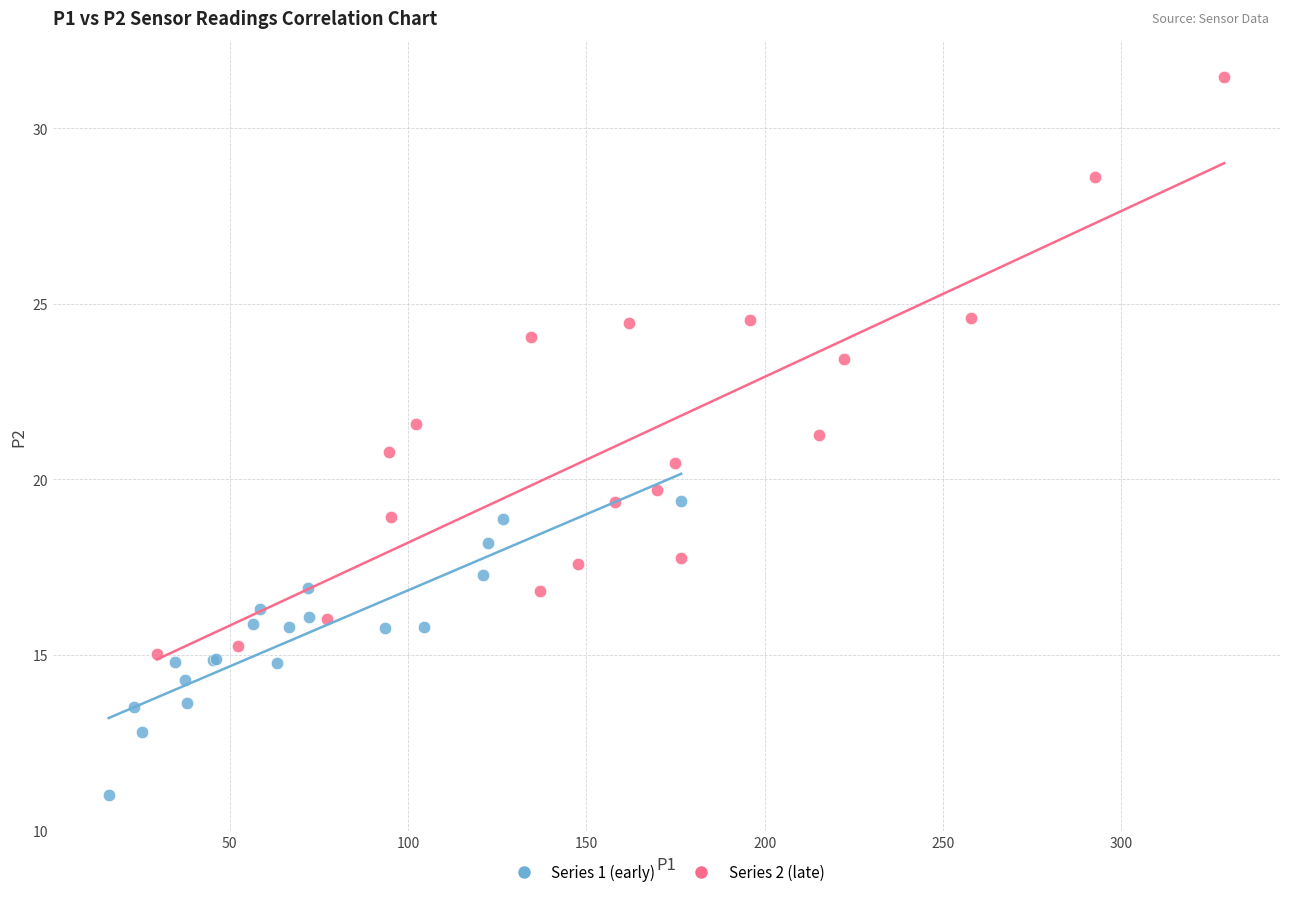

Which series has the widest spread of Y values?

Series 2 (late)